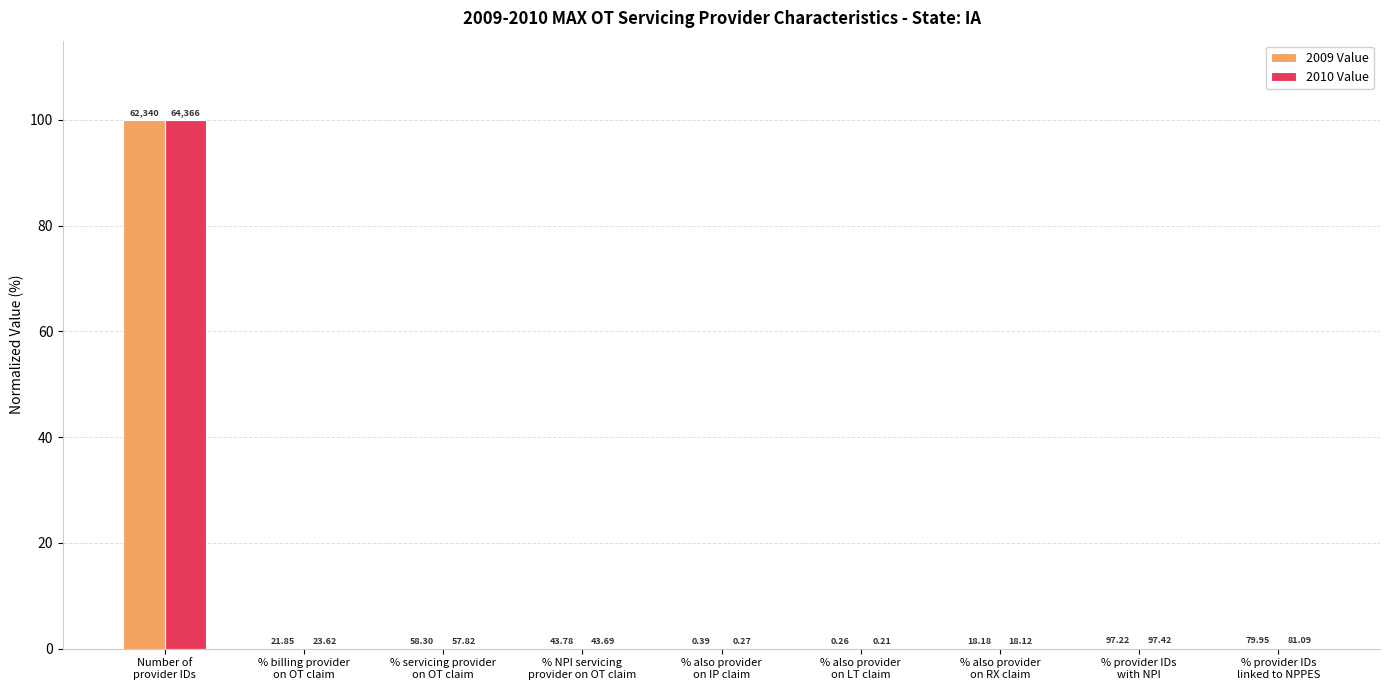

What are all the series names shown in the legend?

2009 Value, 2010 Value